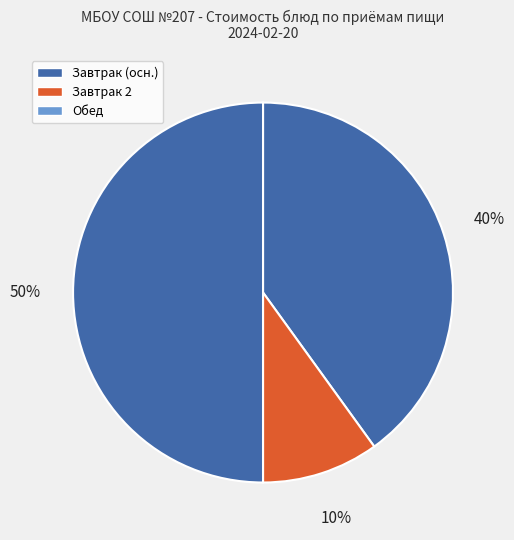

Count the number of slices in the pie.

3